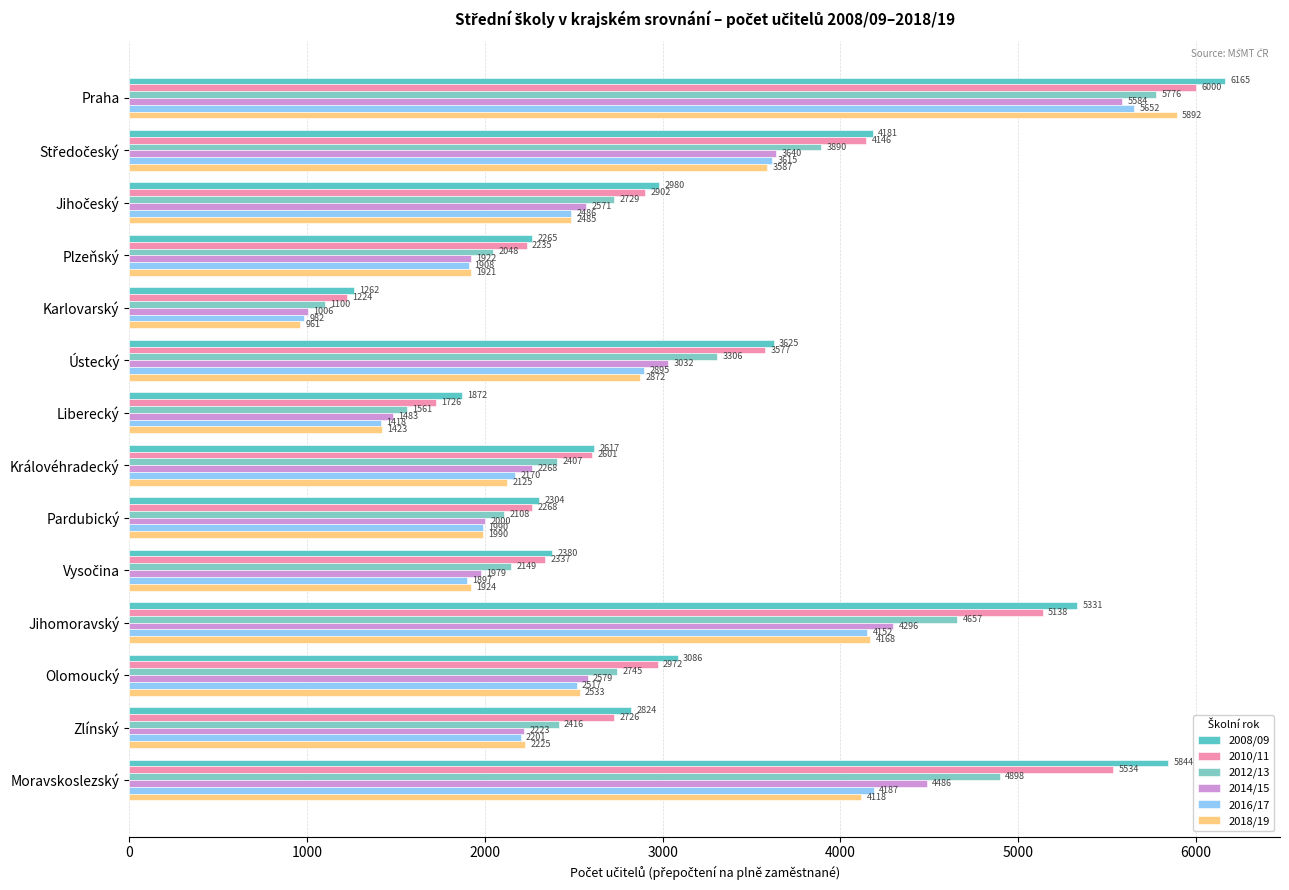

What is the maximum value shown in the chart?

6164.9